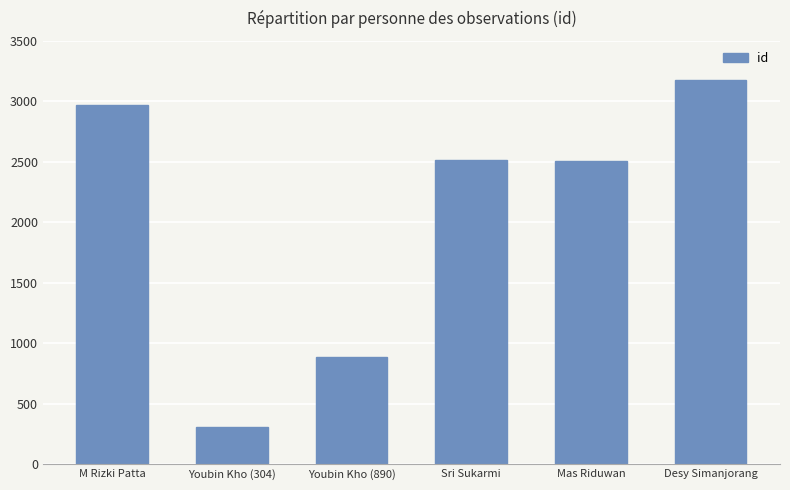

What is the label of the 5th bar from the right?

Youbin Kho (304)